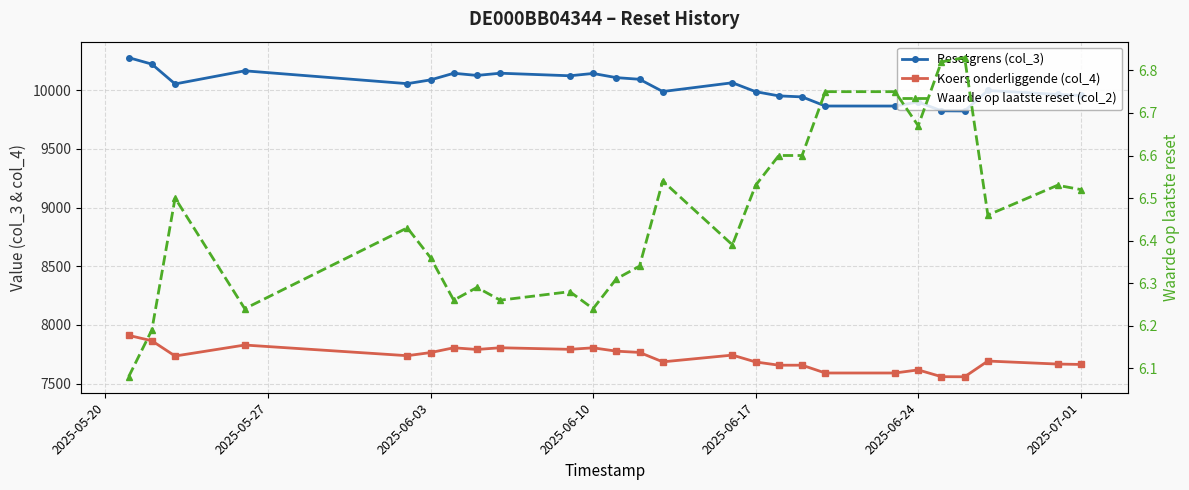

Reading left to right, transcribe all the data shown in this chart.

Resetgrens (col_3): 10279.3	10223.8	10054.7	10166.8	10057.2	10089.3	10146.1	10127.4	10146.3	10124.5	10144.3	10108.7	10094.6	9990.1	10064.9	9988.8	9953.0	9944.4	9866.6	9866.3	9900.8	9825.6	9824.5	9999.0	9965.7	9956.4
Koers onderliggende (col_4): 7910.5	7864.4	7734.4	7828.1	7737.2	7763.8	7804.7	7790.3	7804.9	7791.5	7804.3	7775.9	7765.1	7684.7	7742.2	7683.7	7656.1	7656.1	7589.7	7589.7	7616.0	7558.2	7557.3	7691.6	7665.9	7662.6
Waarde op laatste reset (col_2): 6.1	6.2	6.5	6.2	6.4	6.4	6.3	6.3	6.3	6.3	6.2	6.3	6.3	6.5	6.4	6.5	6.6	6.6	6.8	6.8	6.7	6.8	6.8	6.5	6.5	6.5